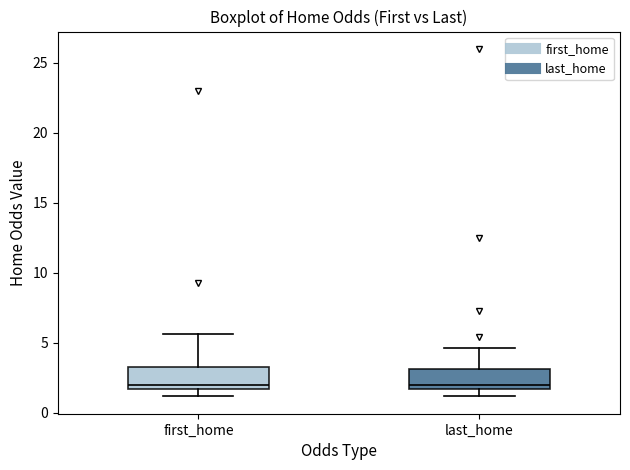

Where is the lower edge of the box for first_home on the y-axis? The values are not printed on the chart, so give them approximately, as read against the axis.

1.5